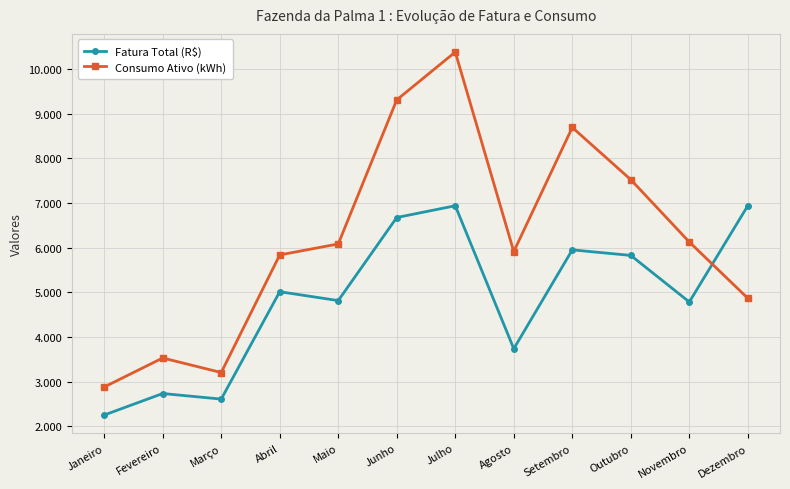

Which series has the largest total across all categories?

Consumo Ativo (kWh)